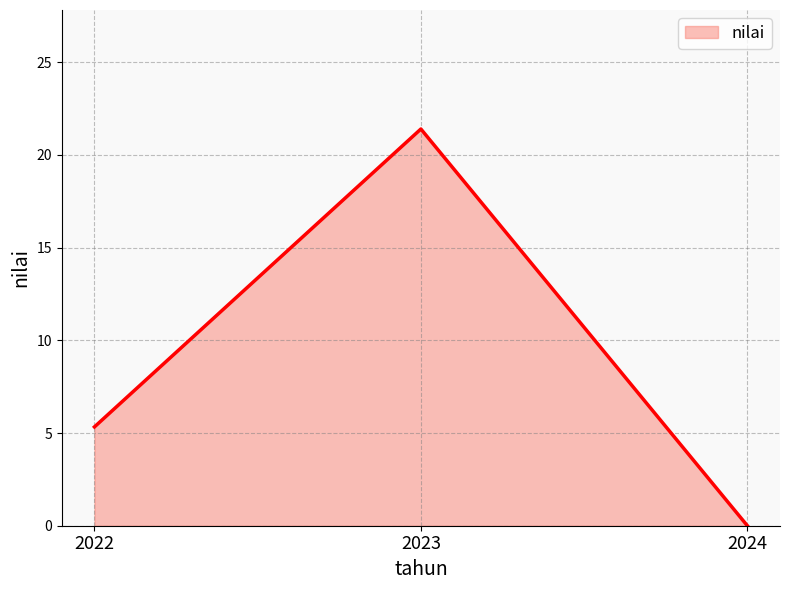

What is the maximum value shown in the chart?

21.4